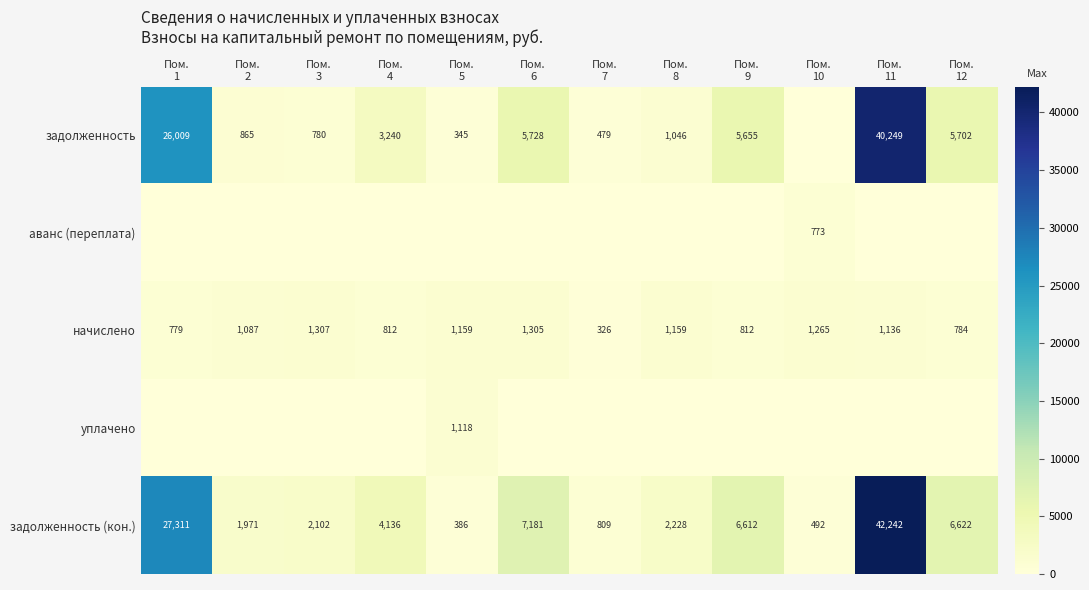

What is the average value of the задолженность (кон.) series?

8508